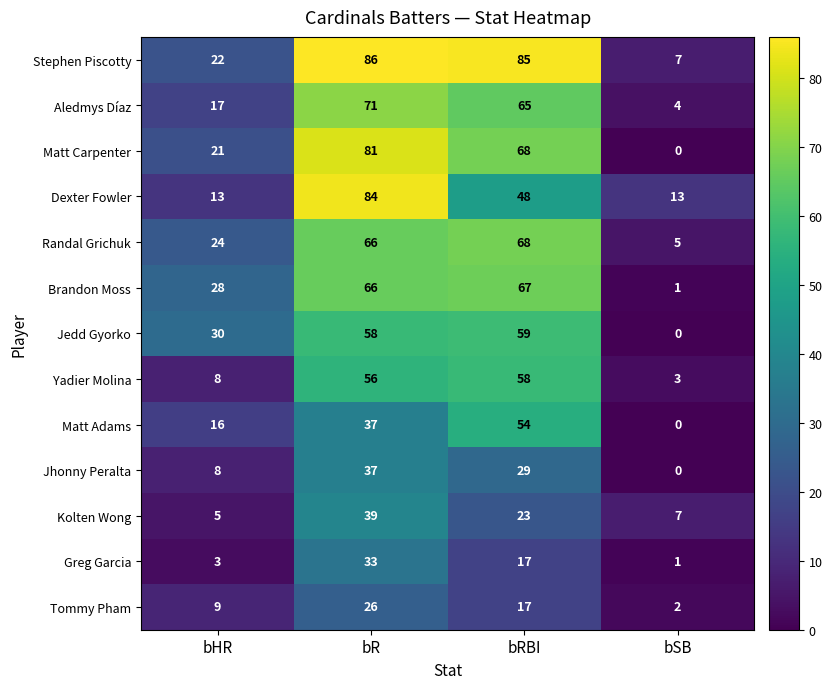

List the labels in order of Tommy Pham value, largest first.

bR, bRBI, bHR, bSB